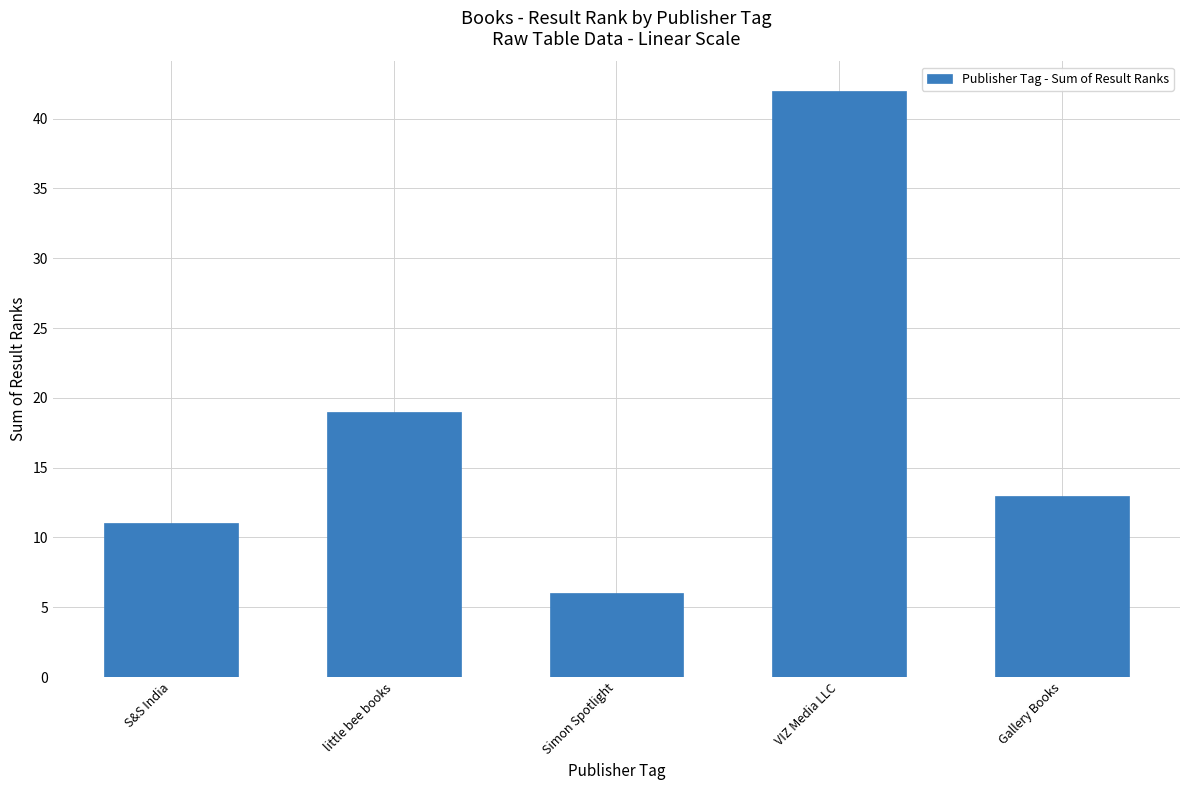

What is the value of the 1st bar from the left?

11